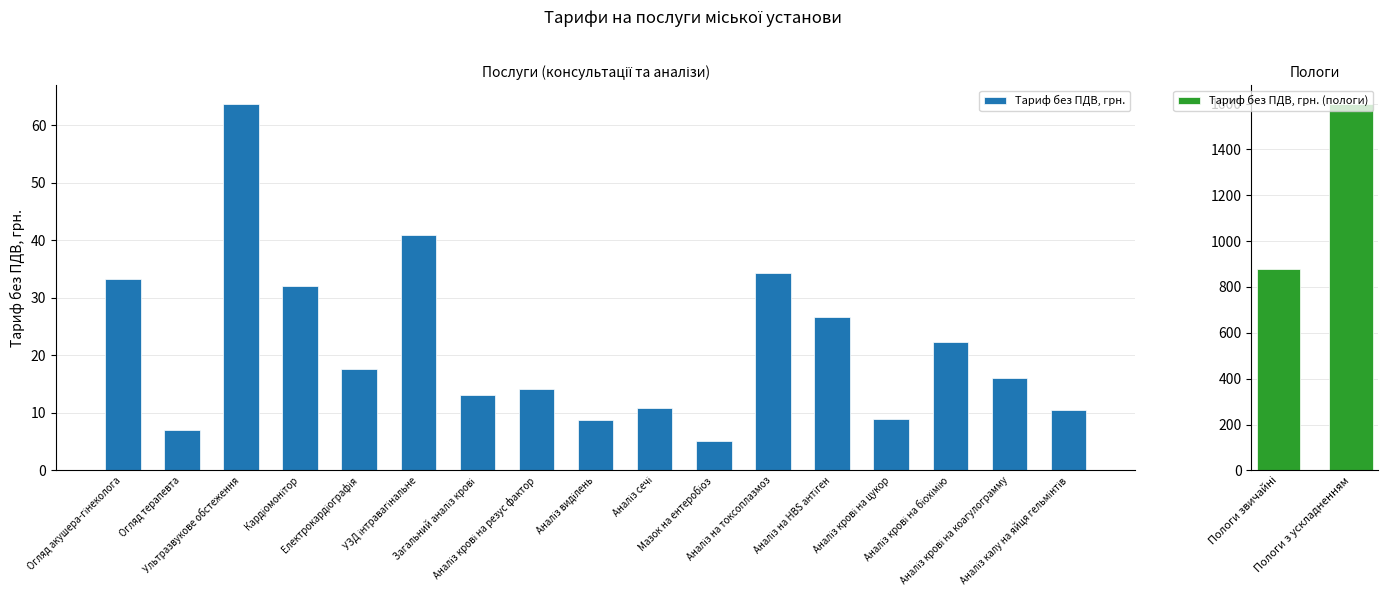

Approximately how many times larger is the value at Аналіз крові на резус фактор compared to Аналіз крові на коагулограмму?

0.9